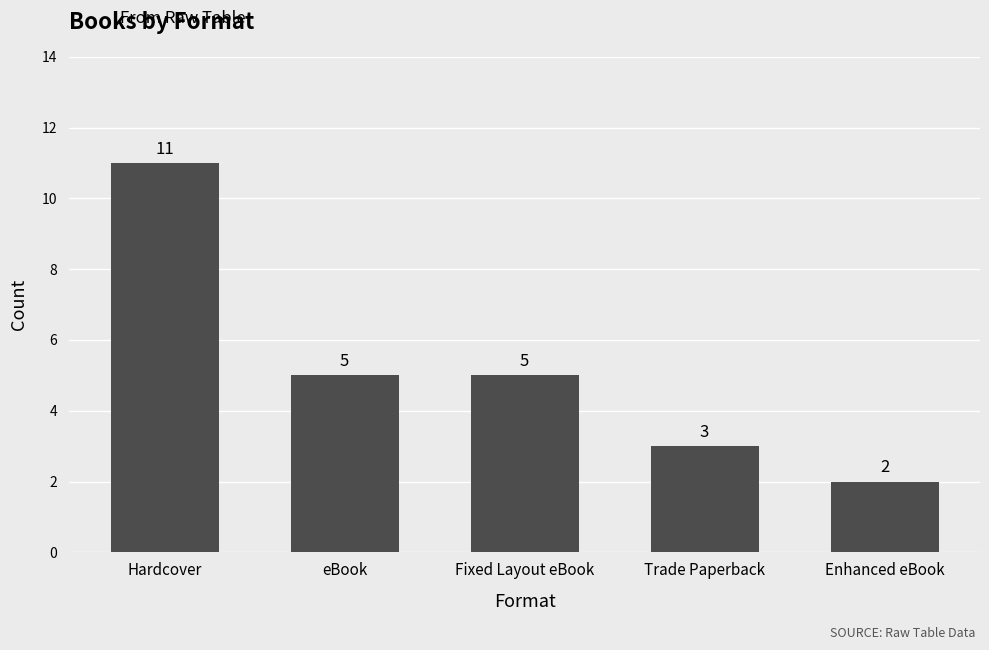

Reading left to right, what are all the values shown in this chart?

11	5	5	3	2